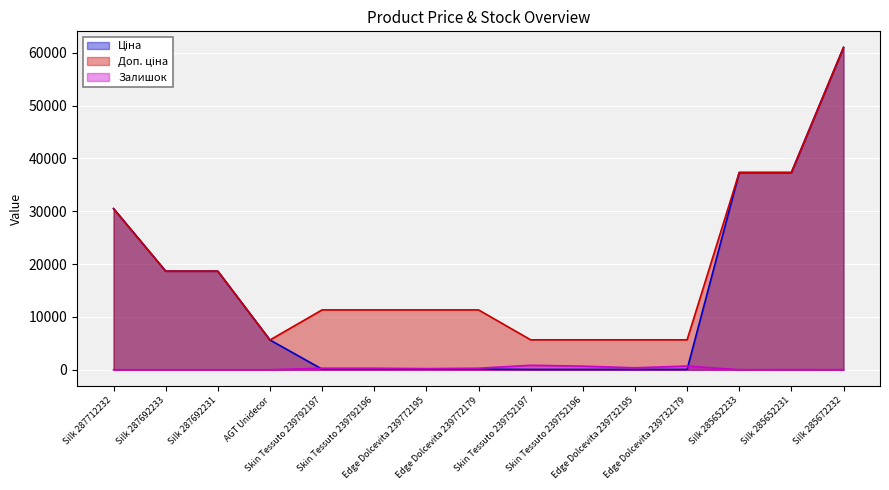

True or false: Ціна has more than 2 interior local peaks.

False